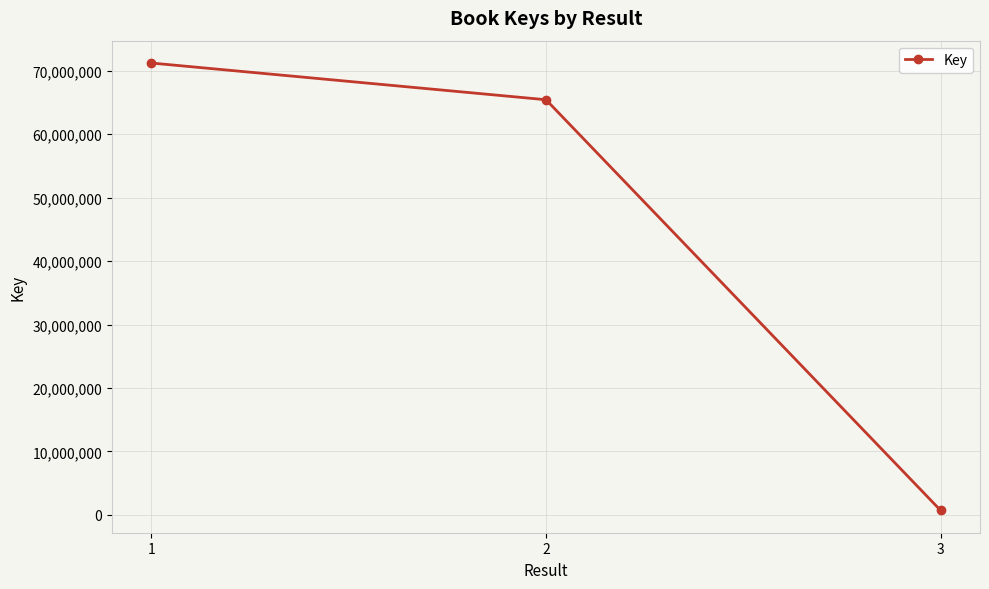

Reading left to right, what are all the values shown in this chart?

1=71238871	2=65450612	3=689435